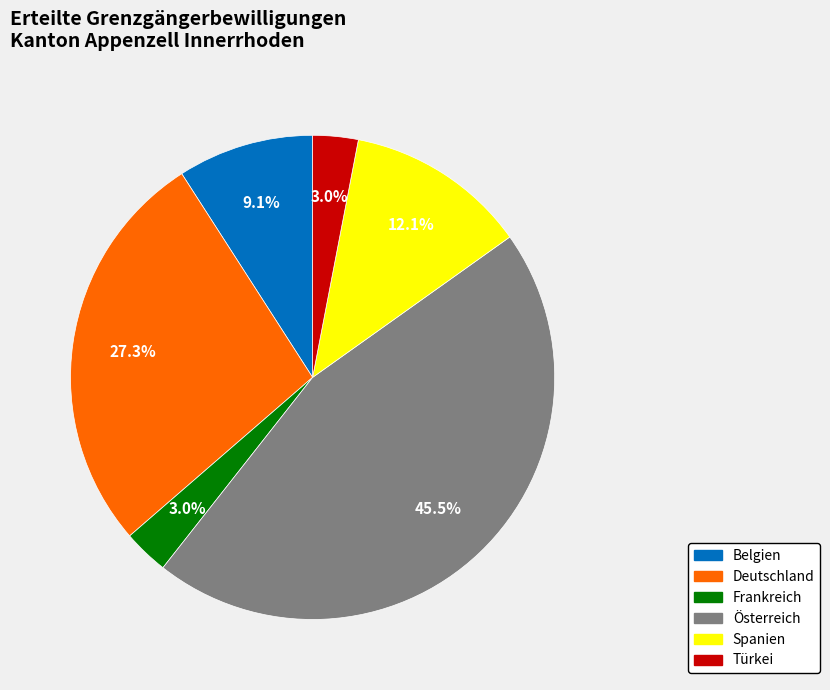

Does Türkei account for over 50% of the chart?

No